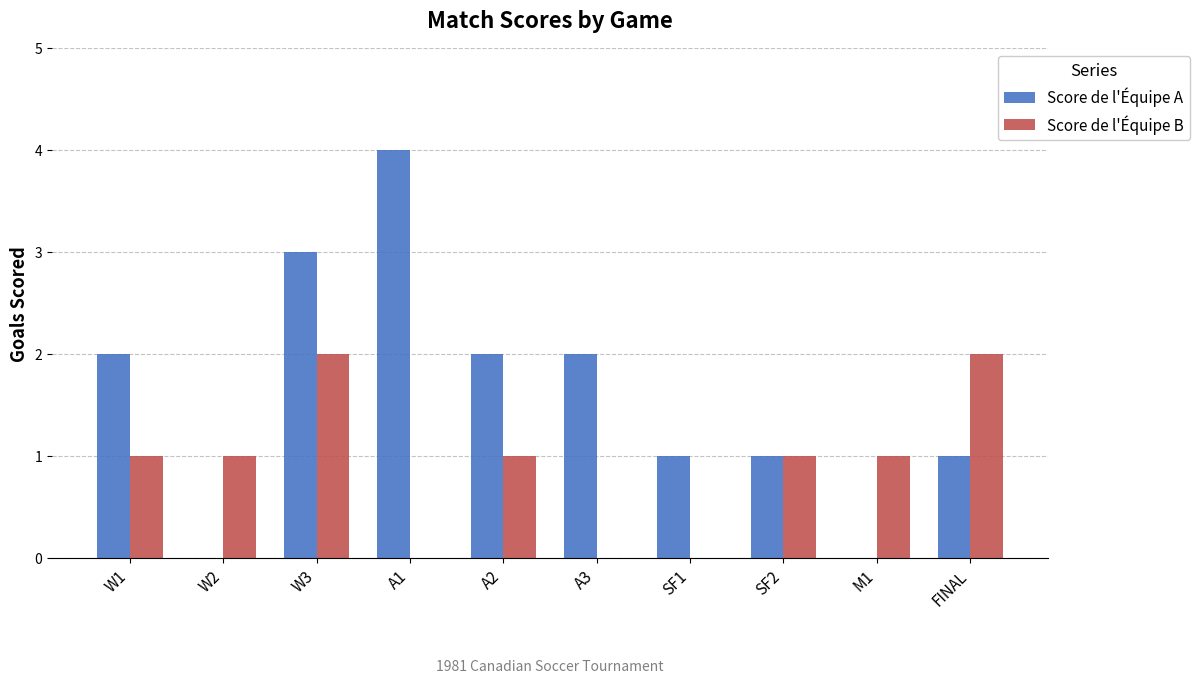

What is the maximum value shown in the chart?

4